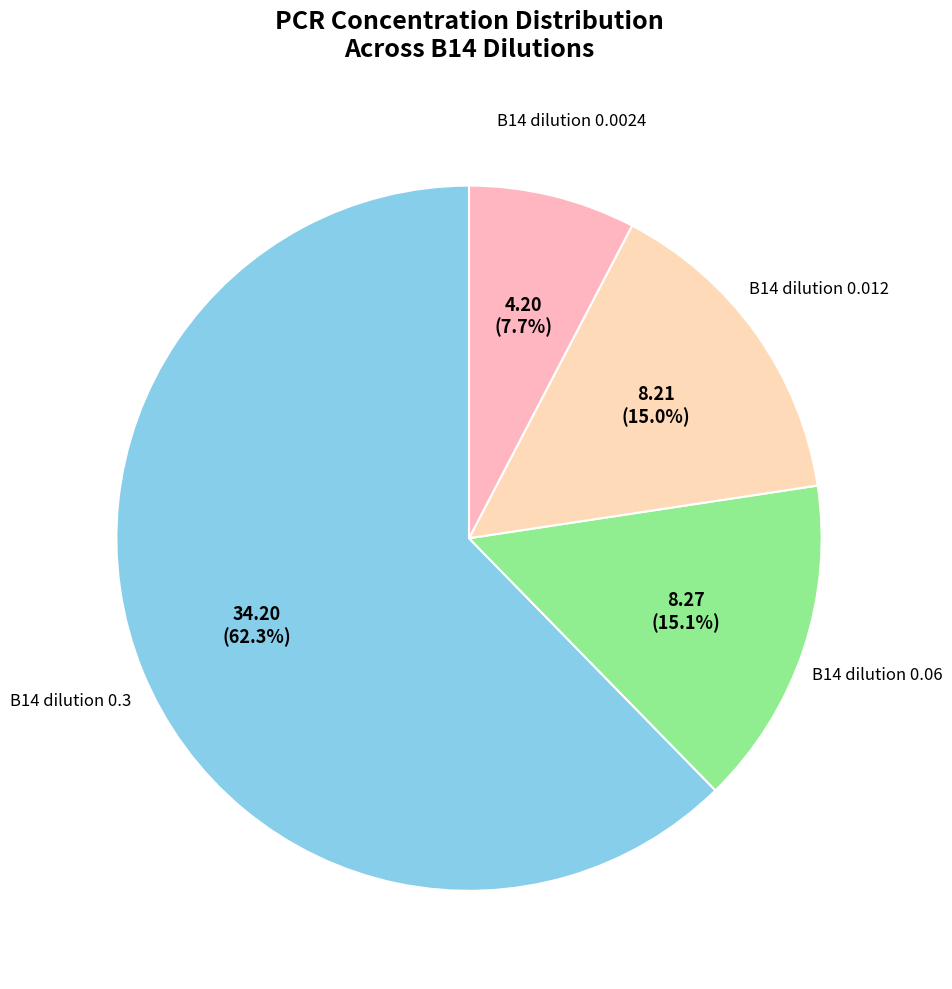

Which slice represents more than half of the pie?

B14 dilution 0.3